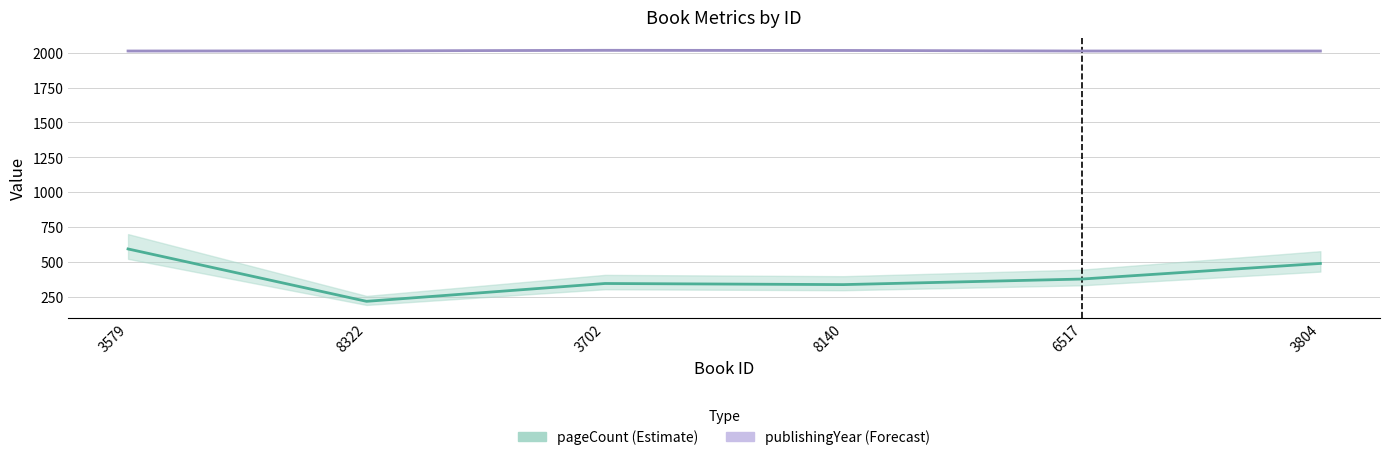

True or false: publishingYear and pageCount intersect in this chart.

False